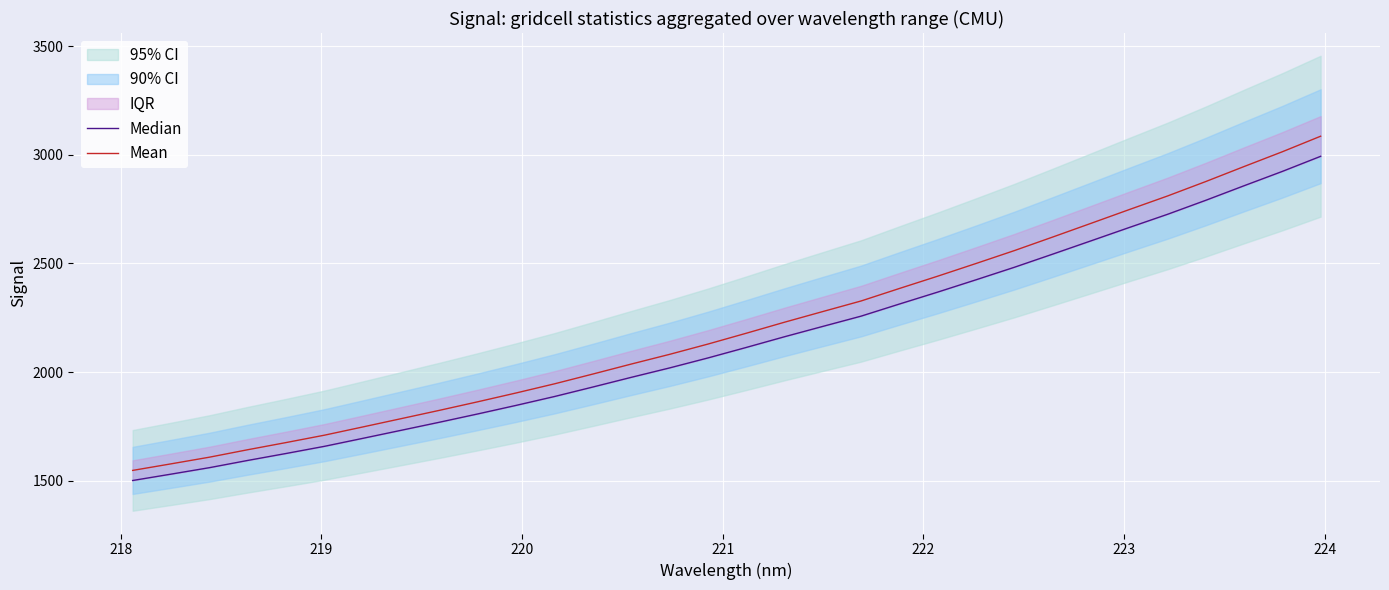

What is the lowest value of the Mean series?

1547.5